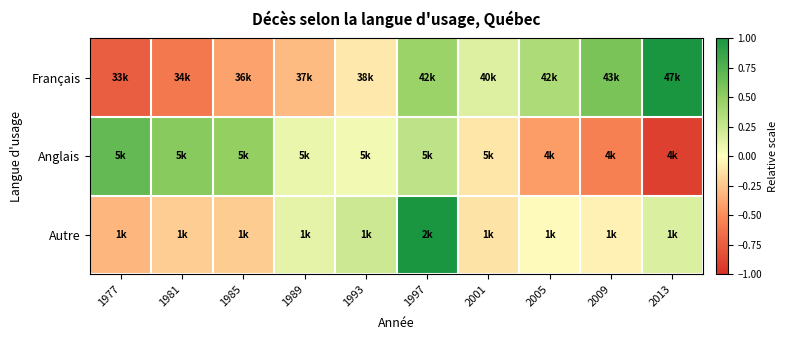

Rank the series by their maximum value, from lowest to highest.

Anglais, Français, Autre